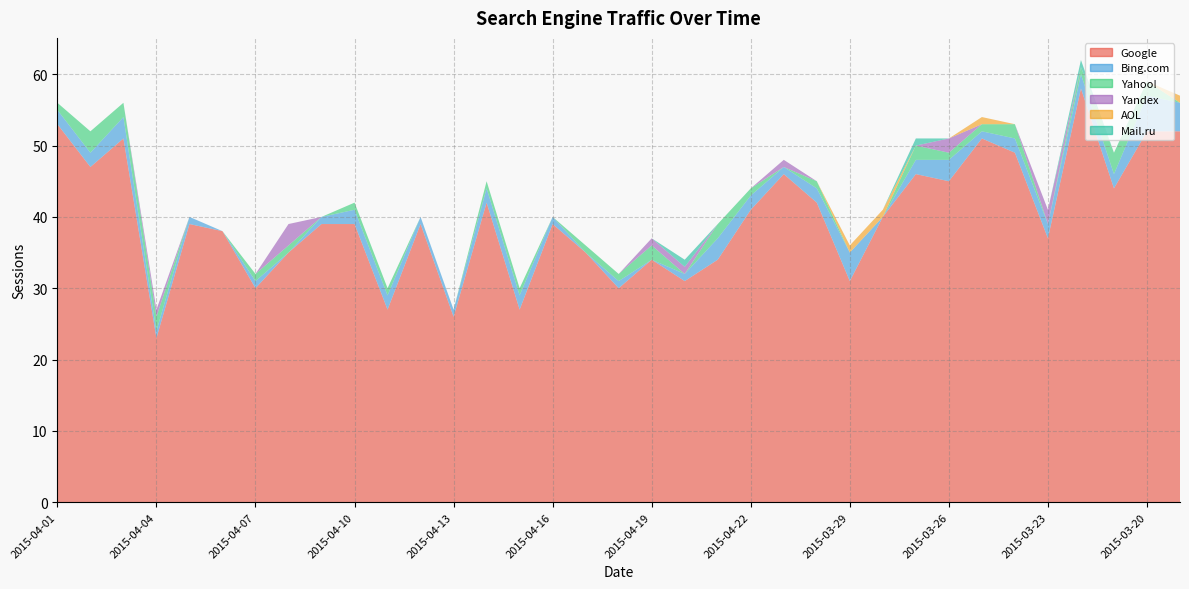

Reading right to left, list all the values displayed in this chart.

Google: 52	52	44	58	37	49	51	45	46	40	31	42	46	41	34	31	34	30	35	39	27	42	26	39	27	39	39	35	30	38	39	23	51	47	53
Bing.com: 4	5	2	2	2	2	1	3	2	0	4	2	1	2	3	1	0	1	0	1	2	2	1	1	2	2	1	0	1	0	1	1	3	2	2
Yahoo!: 0	2	3	1	0	2	1	1	2	0	0	1	0	1	2	0	2	1	1	0	1	1	0	0	1	1	0	1	1	0	0	2	2	3	1
Yandex: 0	0	0	0	2	0	0	2	0	0	0	0	1	0	0	1	1	0	0	0	0	0	0	0	0	0	0	3	0	0	0	1	0	0	0
AOL: 1	0	0	0	0	0	1	0	0	1	1	0	0	0	0	0	0	0	0	0	0	0	0	0	0	0	0	0	0	0	0	0	0	0	0
Mail.ru: 0	0	0	1	0	0	0	0	1	0	0	0	0	0	0	1	0	0	0	0	0	0	0	0	0	0	0	0	0	0	0	0	0	0	0